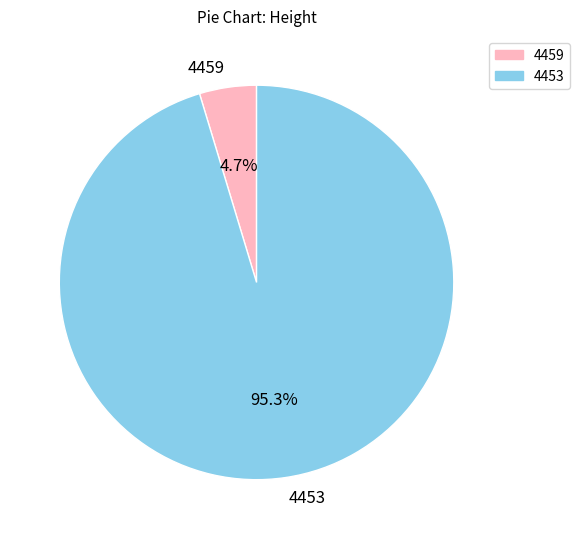

True or false: 4459 accounts for 5% of the total.

True